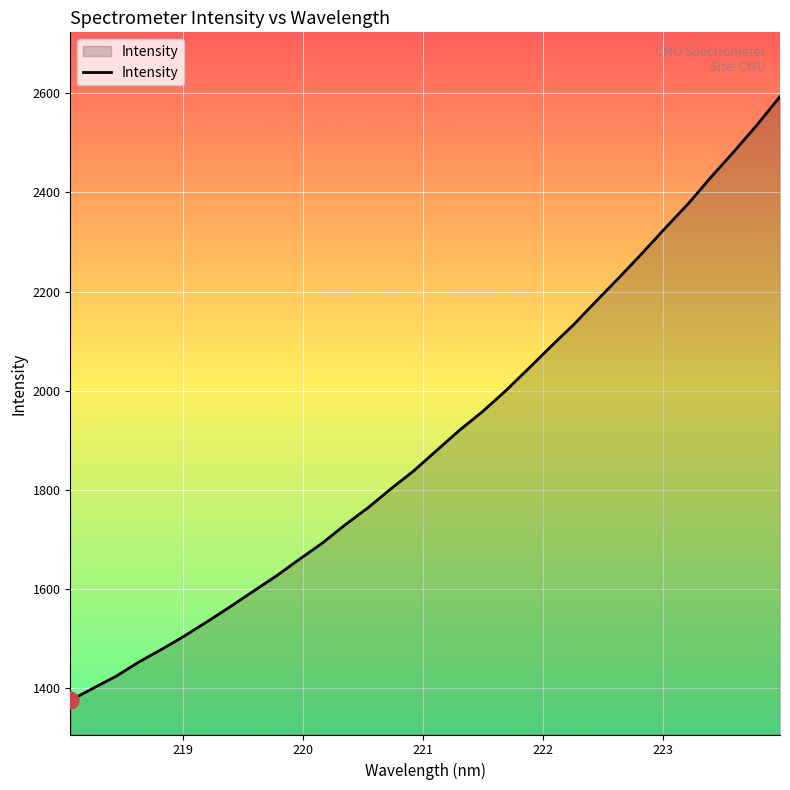

What is the difference between the maximum and minimum values?

1217.3